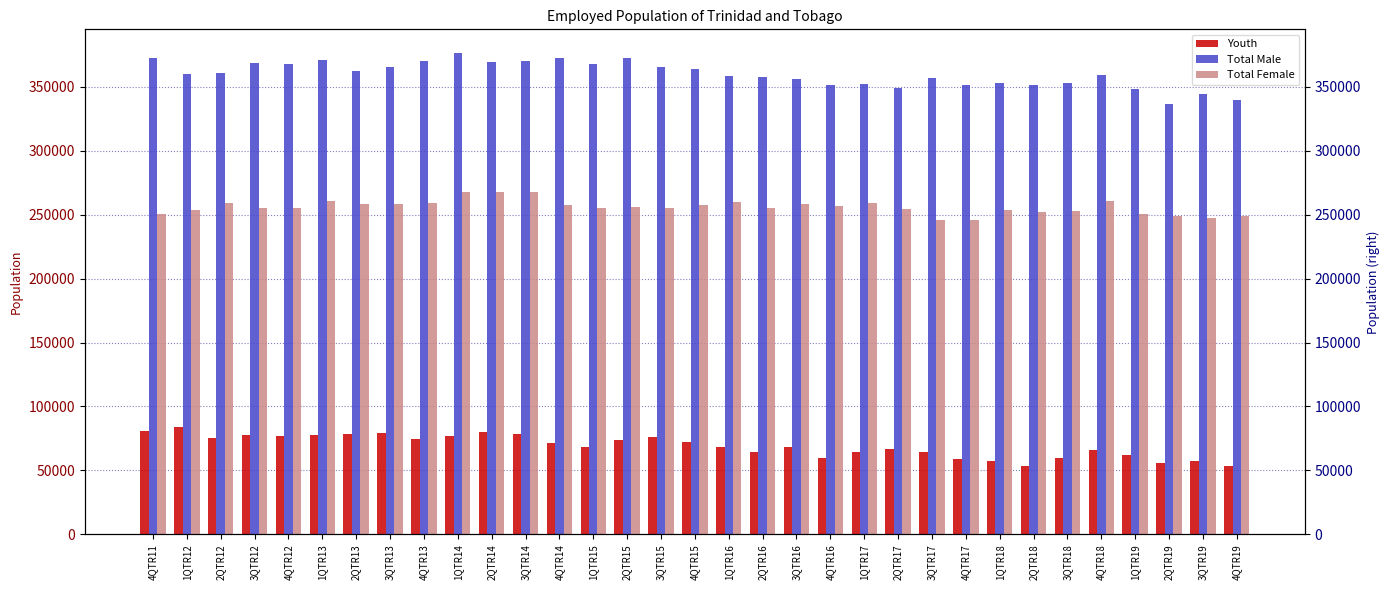

At which label is Youth closest to 68800?

1QTR15